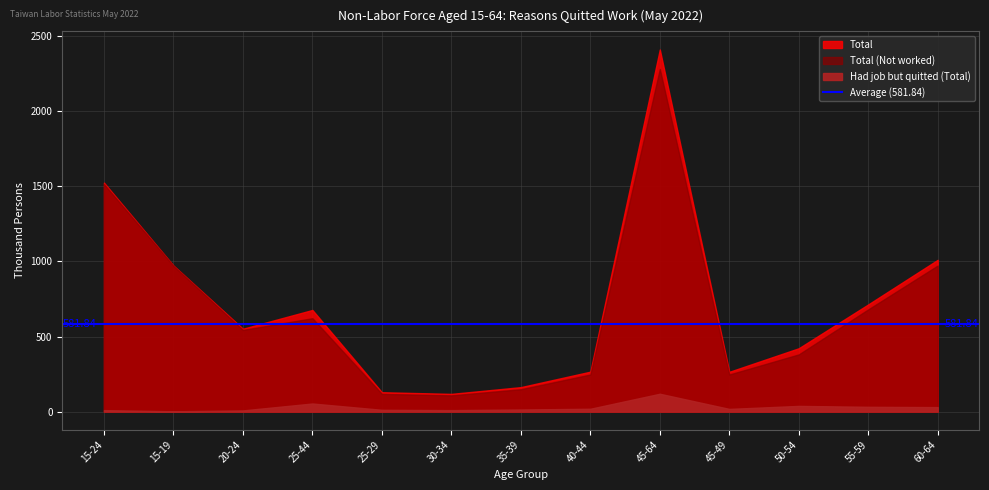

The Total (Not worked) series shows 118 at 25-29. True or false?

True